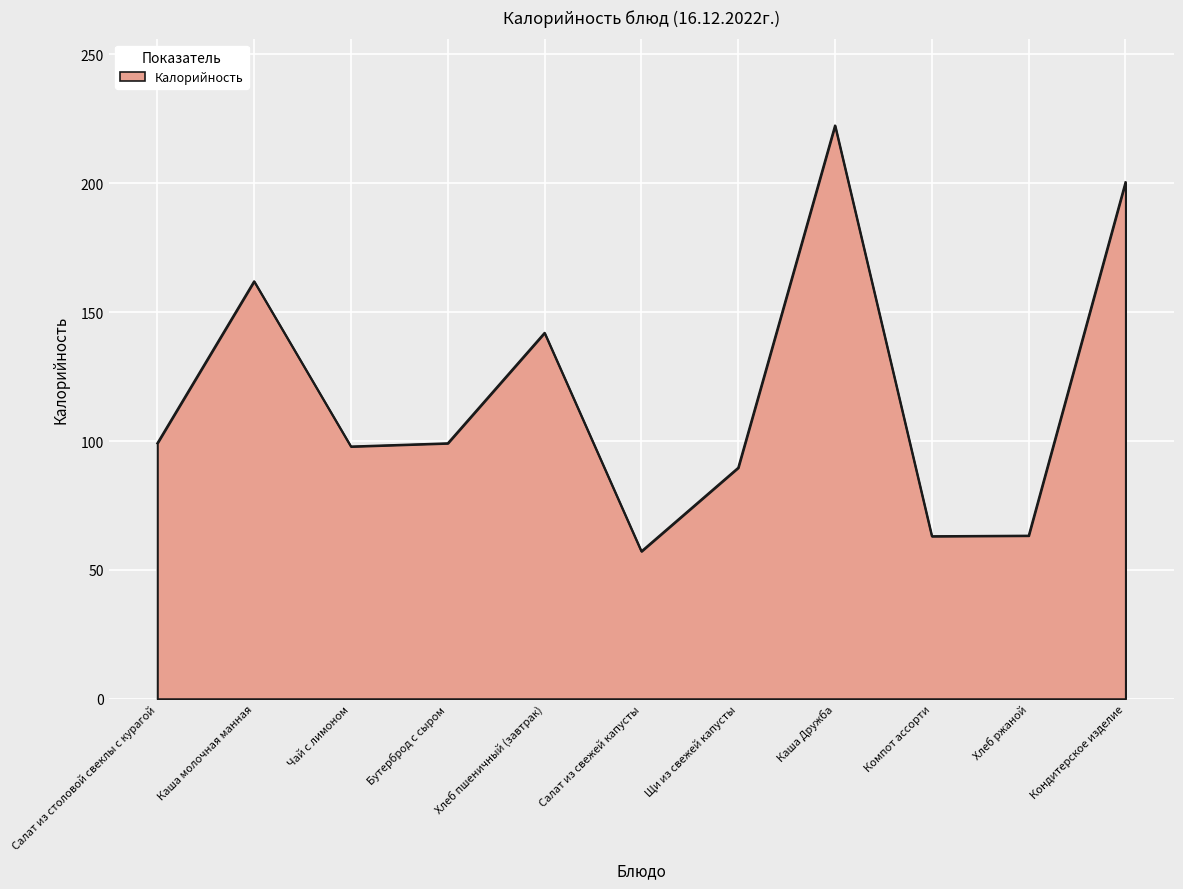

What is the difference between the values at Кондитерское изделие and Бутерброд с сыром?

101.3